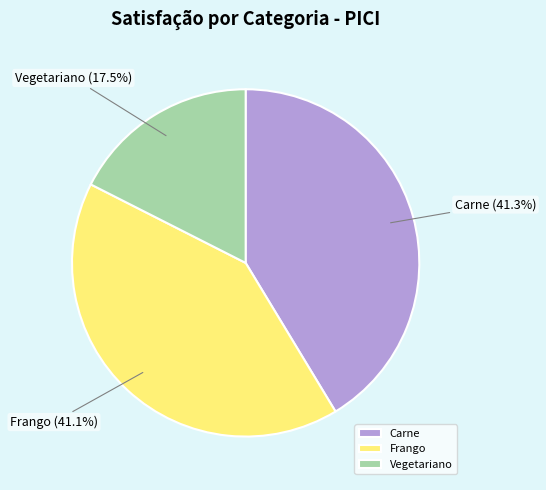

How many slices are in this pie chart?

3